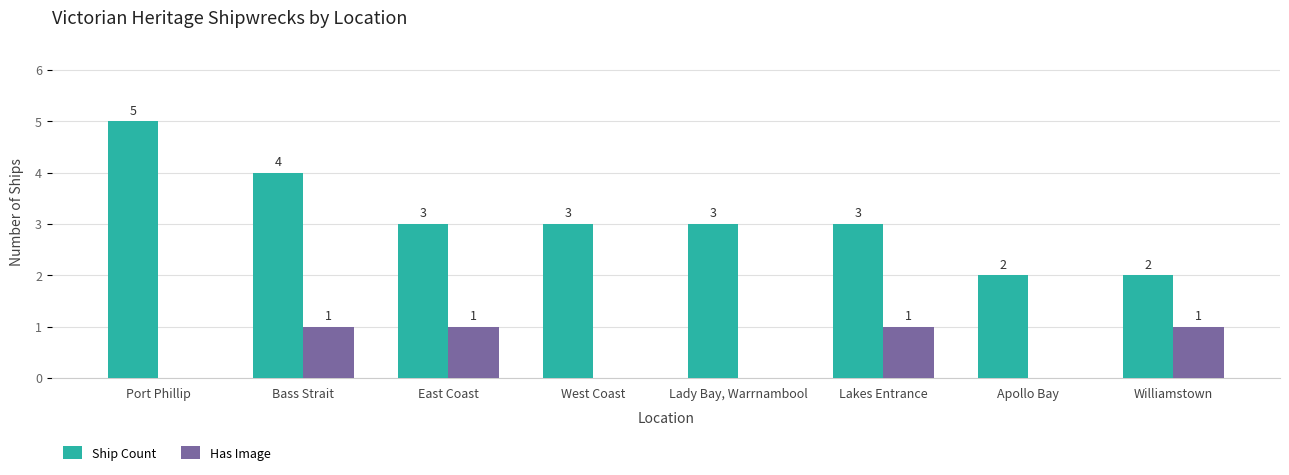

What is the average value of the Ship Count series?

3